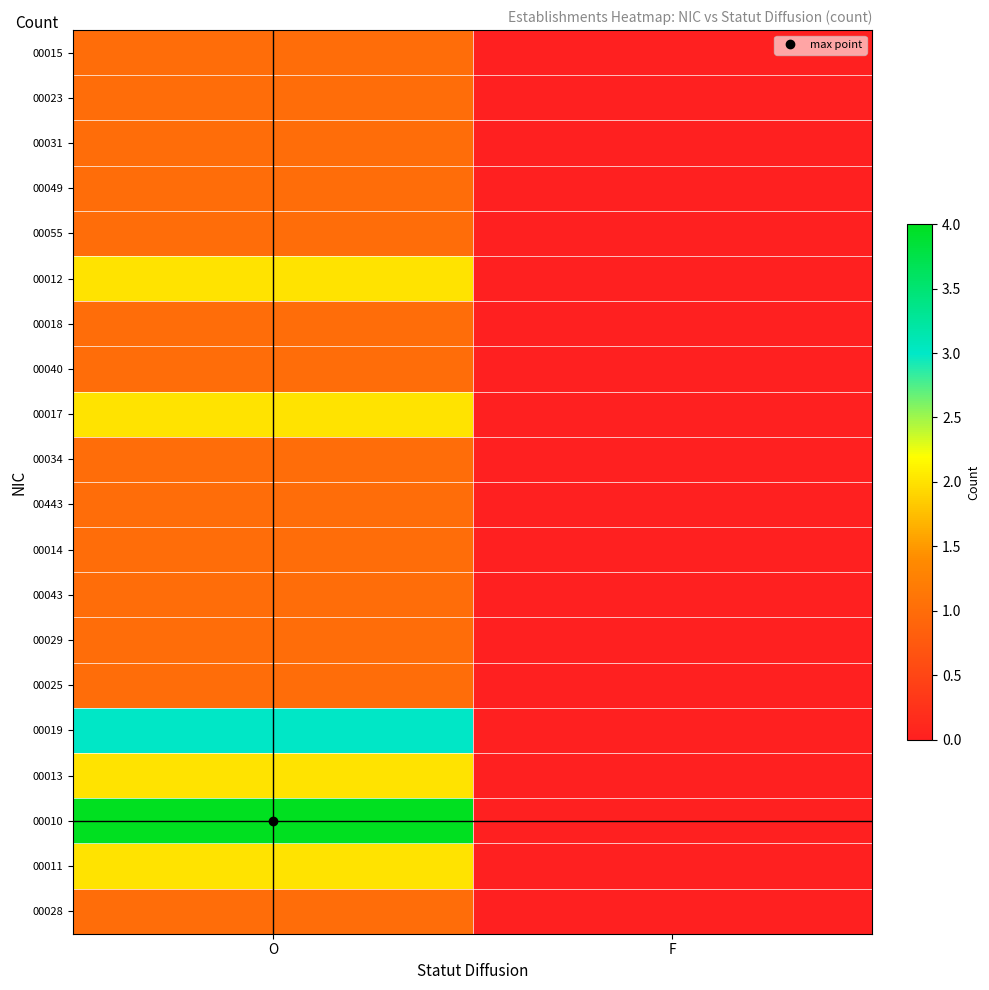

Reading right to left, what are all the values shown in this chart?

00015: F=0	O=1
00023: F=0	O=1
00031: F=0	O=1
00049: F=0	O=1
00055: F=0	O=1
00012: F=0	O=2
00018: F=0	O=1
00040: F=0	O=1
00017: F=0	O=2
00034: F=0	O=1
00443: F=0	O=1
00014: F=0	O=1
00043: F=0	O=1
00029: F=0	O=1
00025: F=0	O=1
00019: F=0	O=3
00013: F=0	O=2
00010: F=0	O=4
00011: F=0	O=2
00028: F=0	O=1